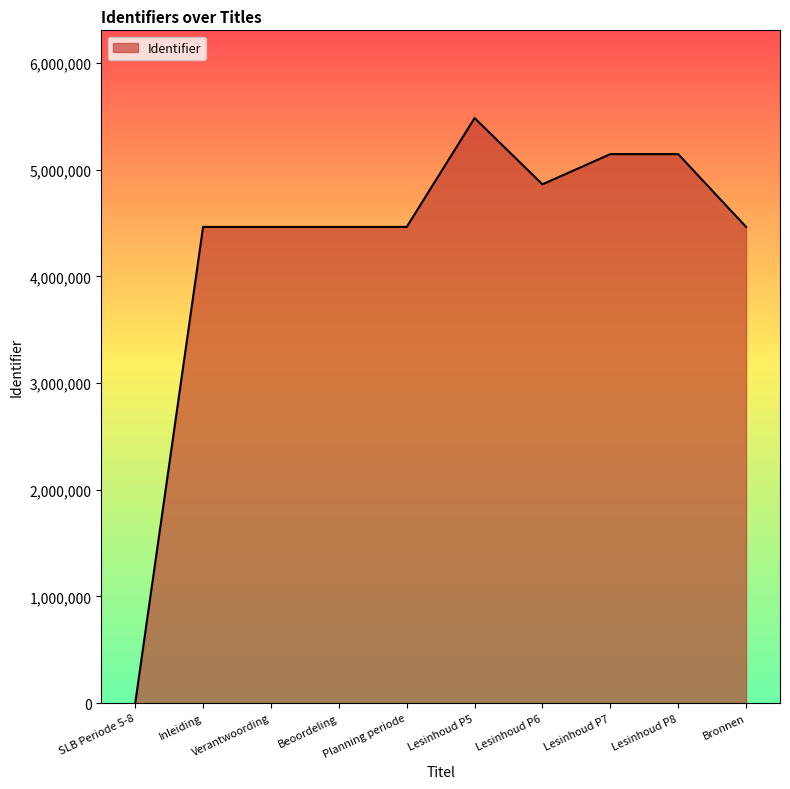

Which category has the highest value across all series?

Lesinhoud P5